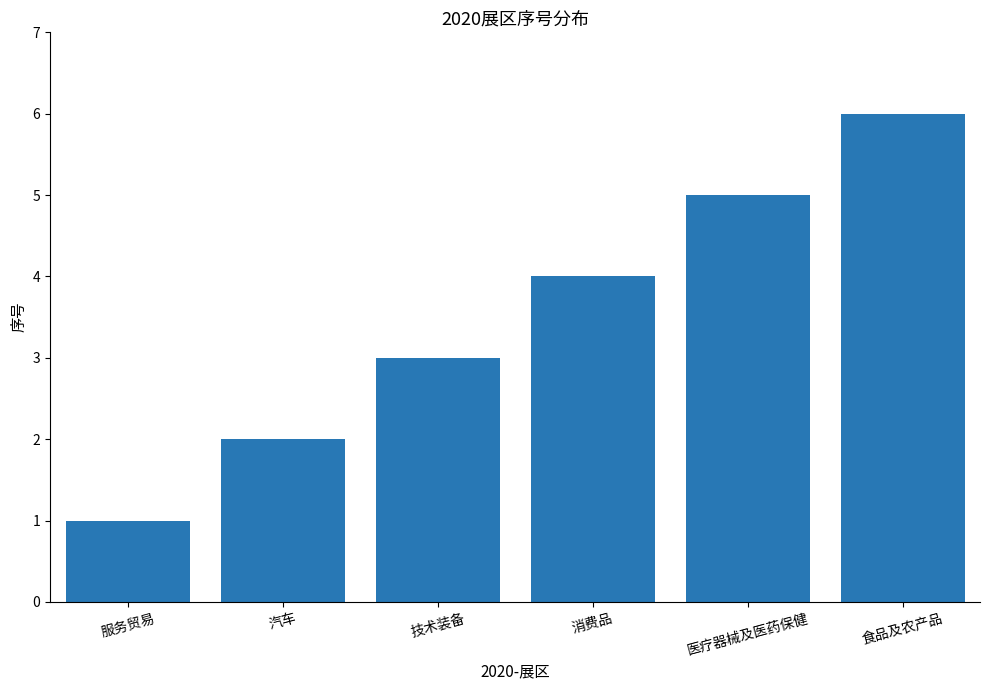

What is the difference between the values at 汽车 and 消费品?

2